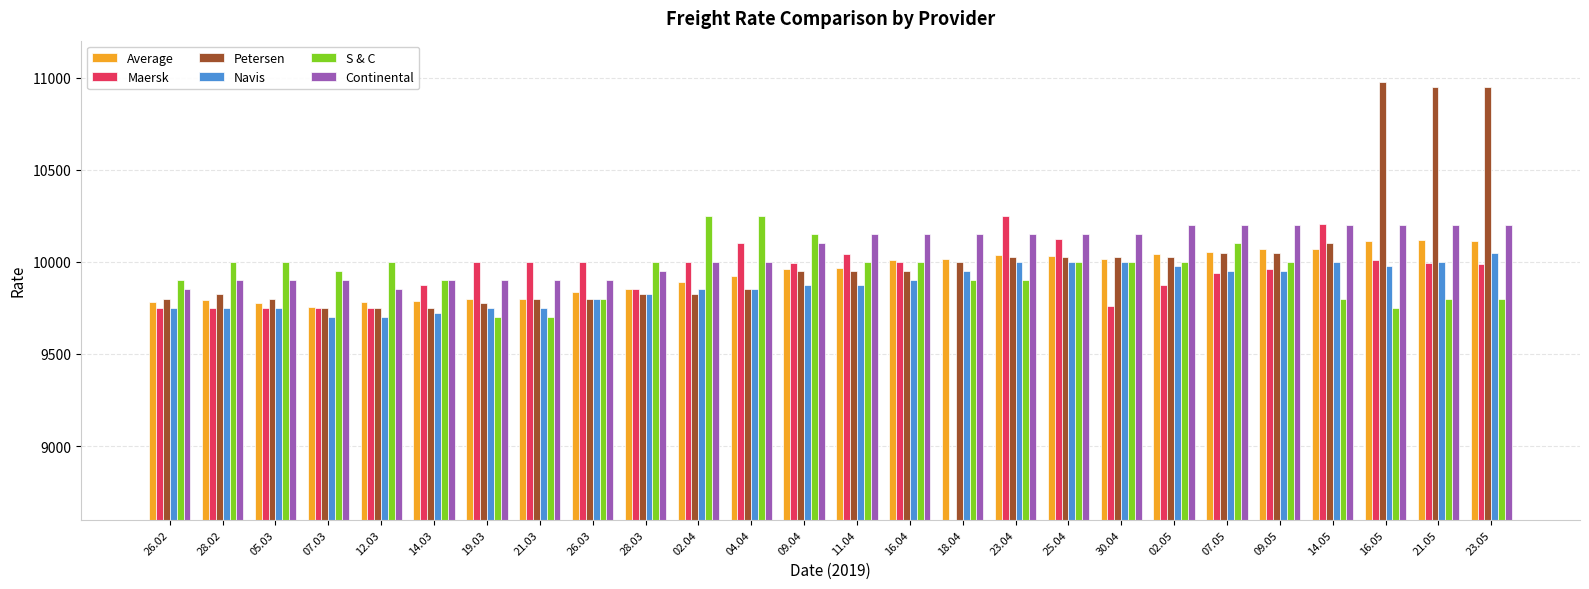

The Continental series shows 3640 at 16.05. True or false?

False